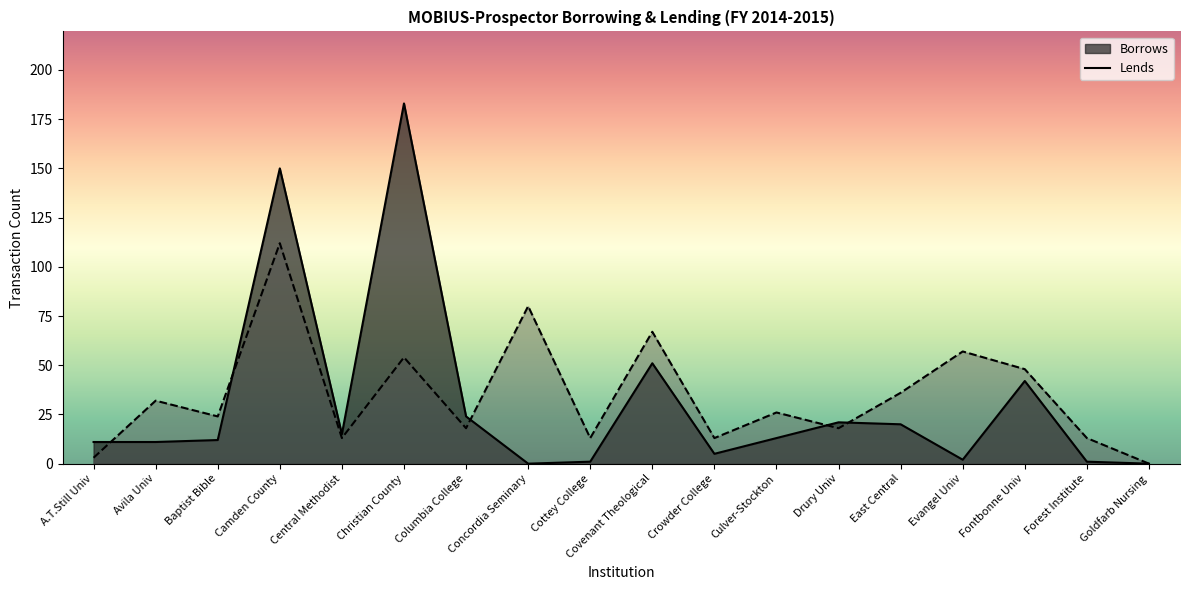

What is the value of the Borrows point at the 11th from the left?

5